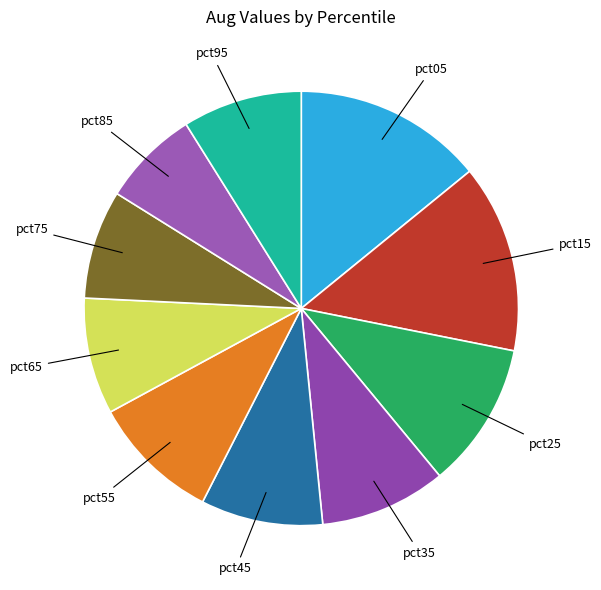

How many segments does this pie chart have?

10